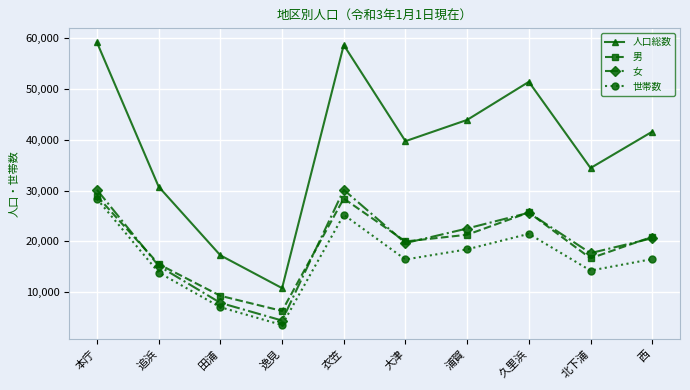

True or false: 人口総数 and 女 intersect in this chart.

False